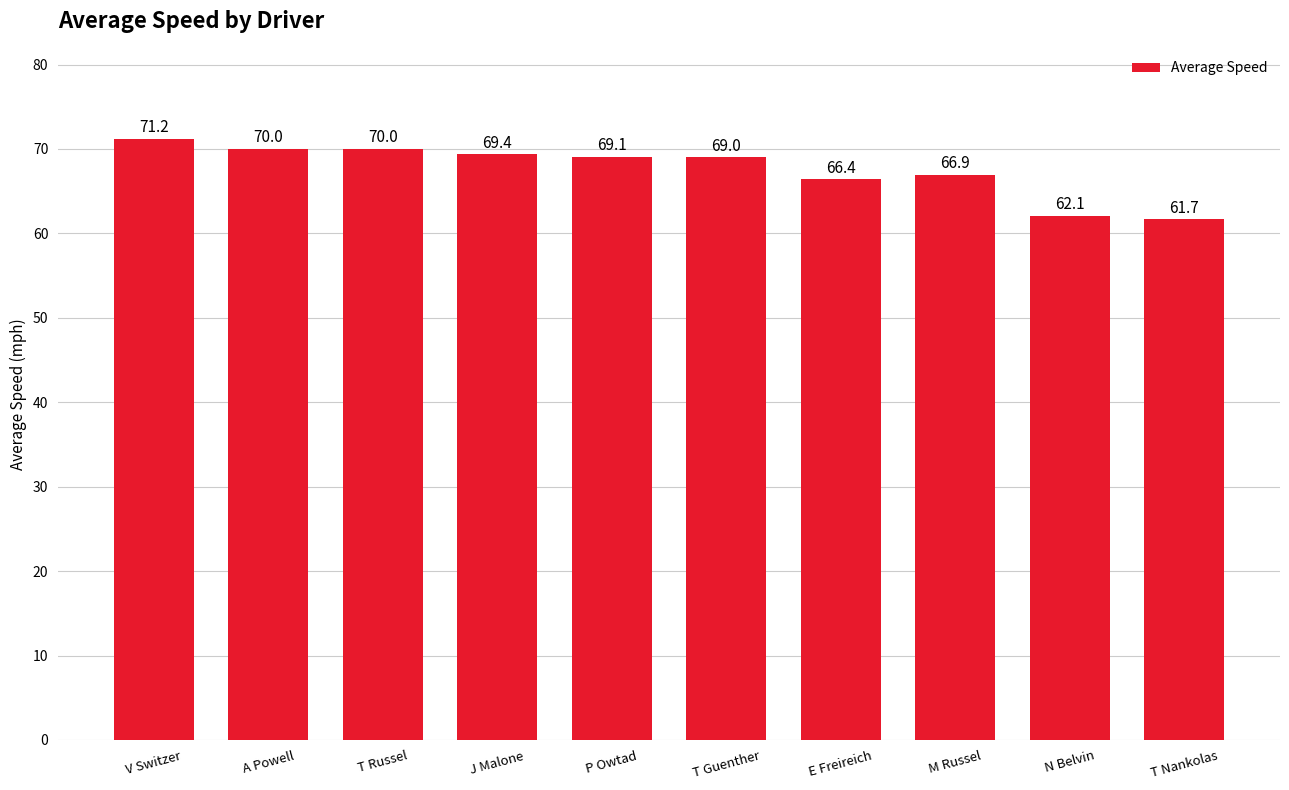

The value at N Belvin is 108.7. True or false?

False